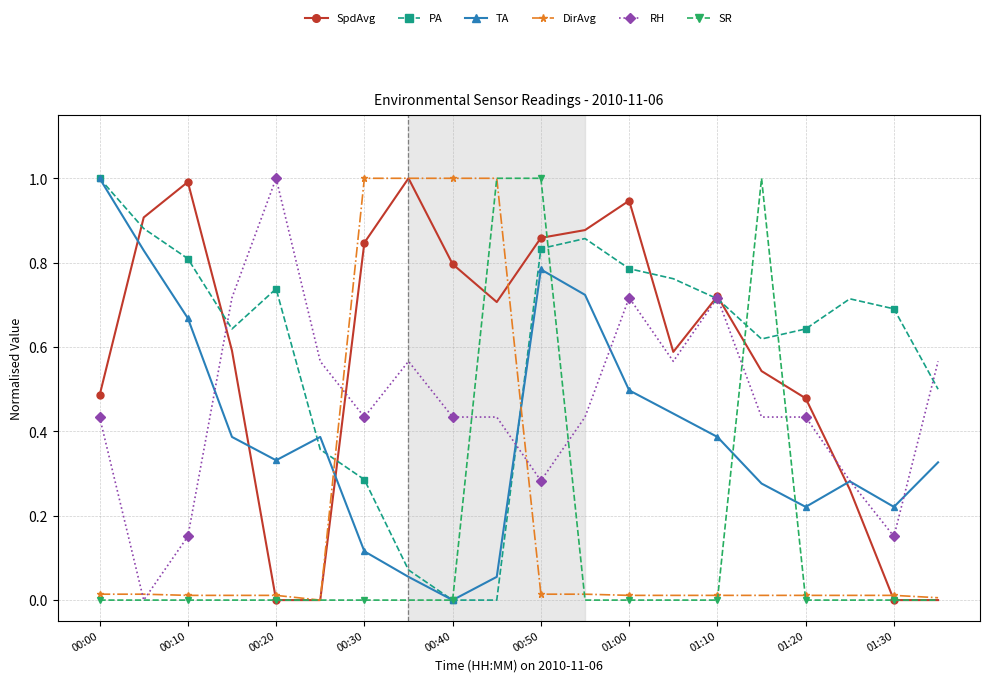

What is the value of the SR point at the 16th from the left?

1.0